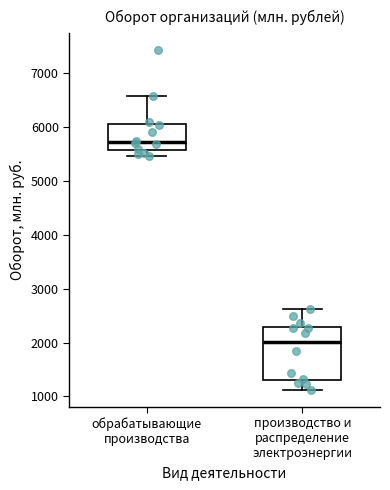

Where does the lower whisker of the box for обрабатывающие производства end on the y-axis? The values are not printed on the chart, so give them approximately, as read against the axis.

5500